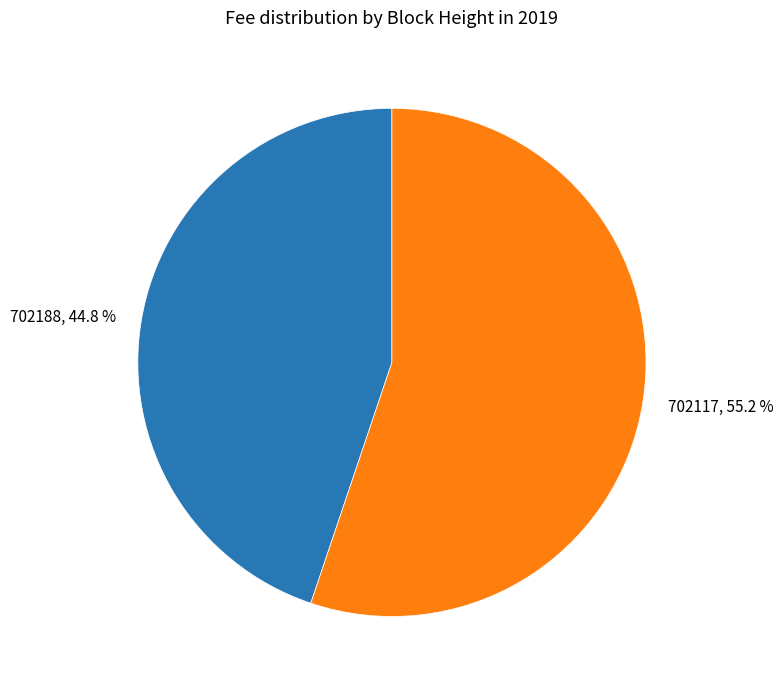

Is there a majority slice in this chart?

Yes